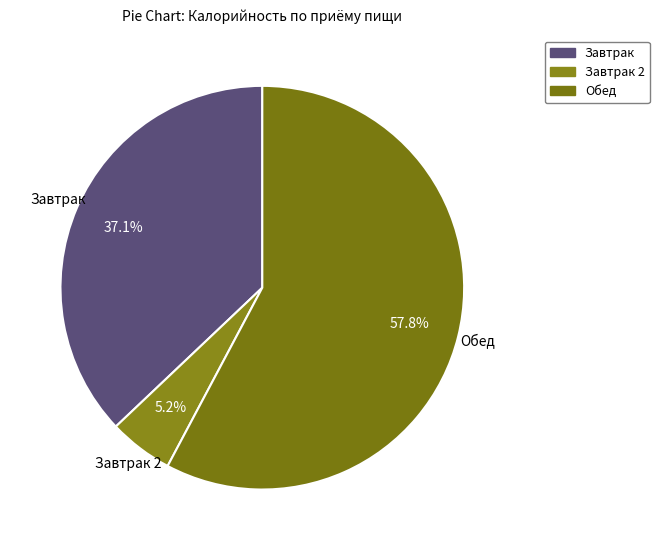

Count the number of slices in the pie.

3